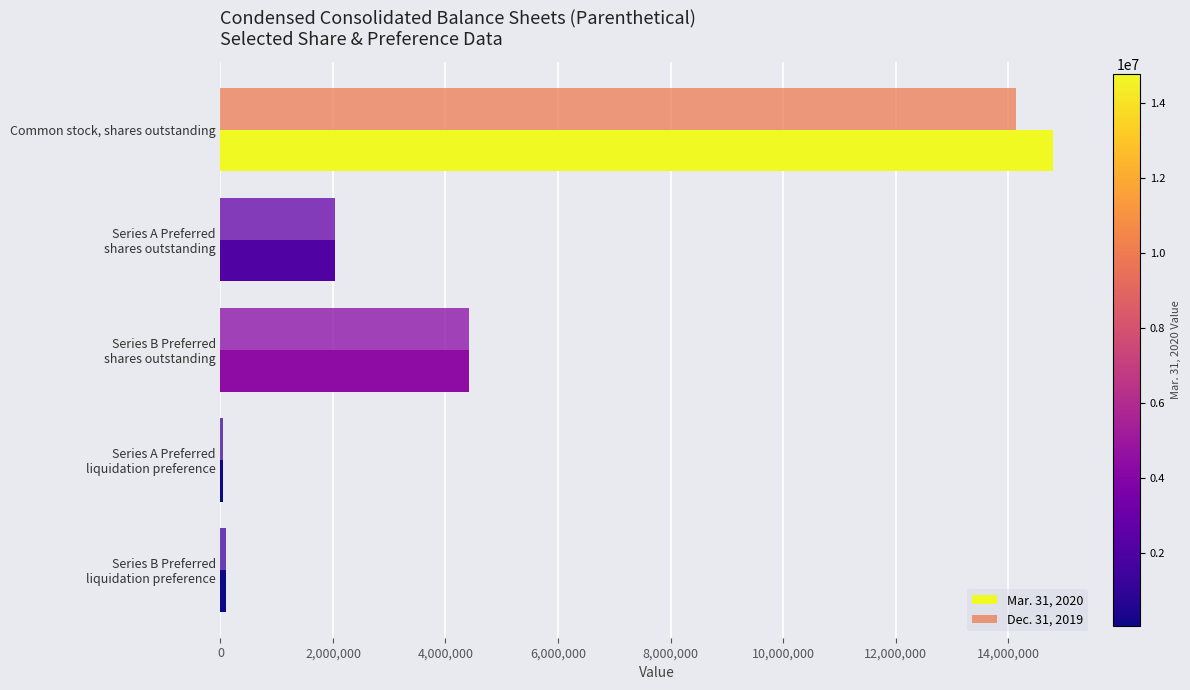

What is the smallest value displayed?

51000